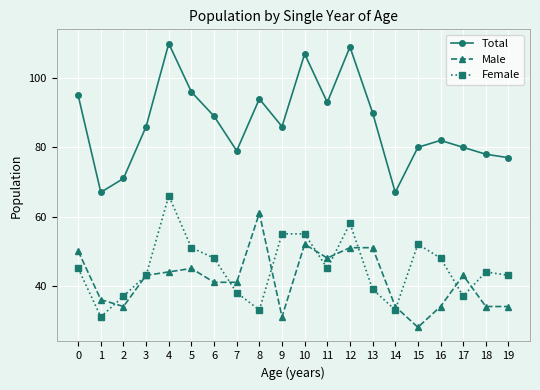

Reading right to left, transcribe all the data shown in this chart.

Total: 77	78	80	82	80	67	90	109	93	107	86	94	79	89	96	110	86	71	67	95
Male: 34	34	43	34	28	34	51	51	48	52	31	61	41	41	45	44	43	34	36	50
Female: 43	44	37	48	52	33	39	58	45	55	55	33	38	48	51	66	43	37	31	45